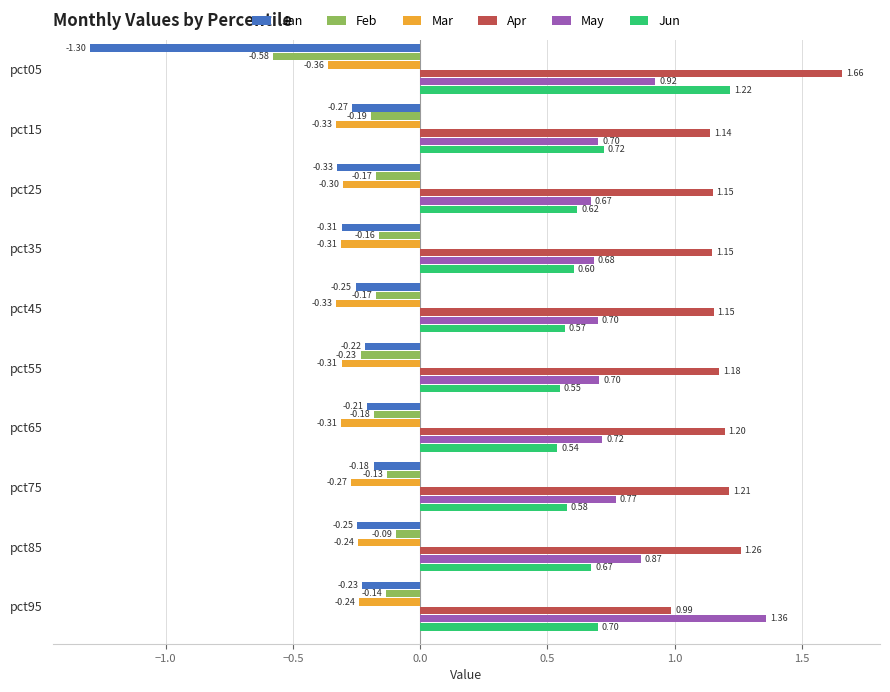

What are all the series names shown in the legend?

Jan, Feb, Mar, Apr, May, Jun